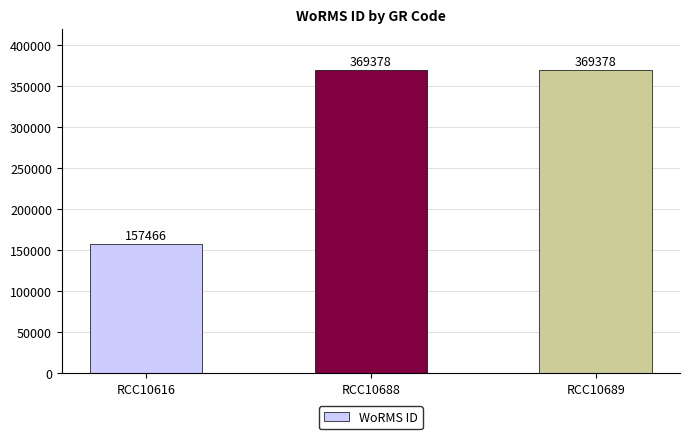

Where is the data nearest to the value 263422?

RCC10616